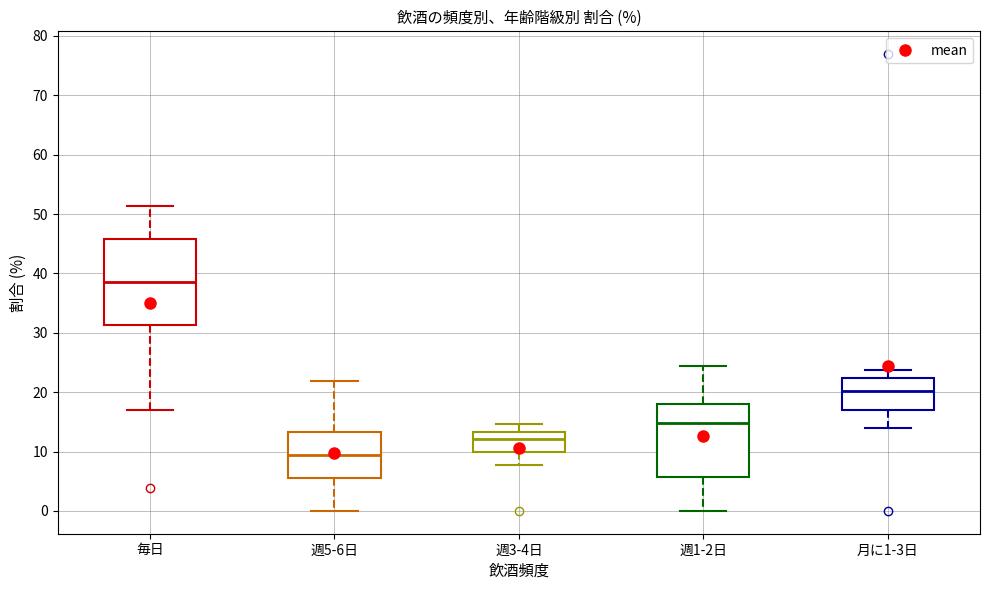

Where is the lower edge of the box for 週3-4日 on the y-axis? The values are not printed on the chart, so give them approximately, as read against the axis.

10